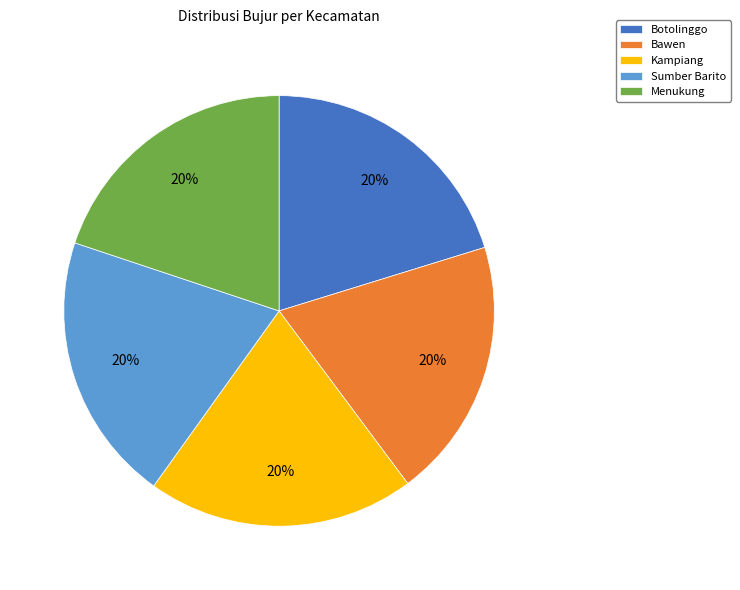

To the nearest percent, what portion does Botolinggo represent?

20%